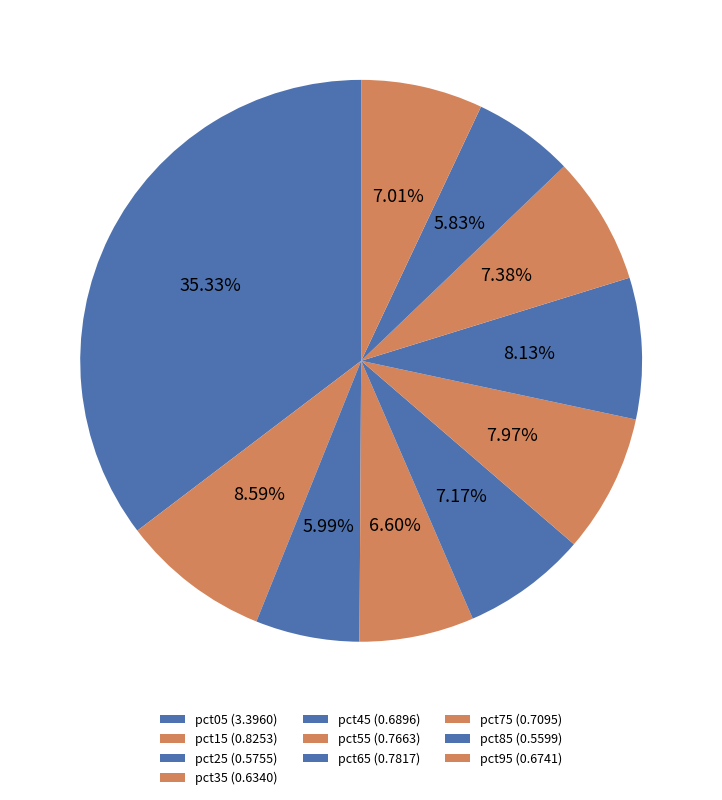

How many segments does this pie chart have?

10